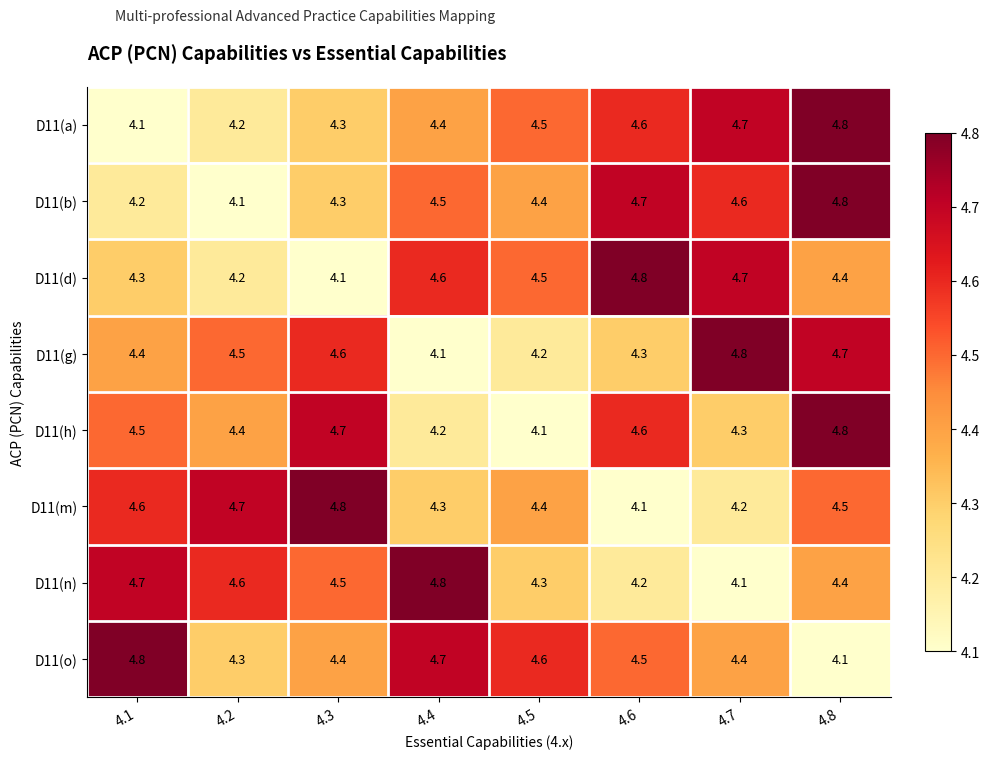

True or false: D11(n) has a value of 2.4 at 4.7.

False